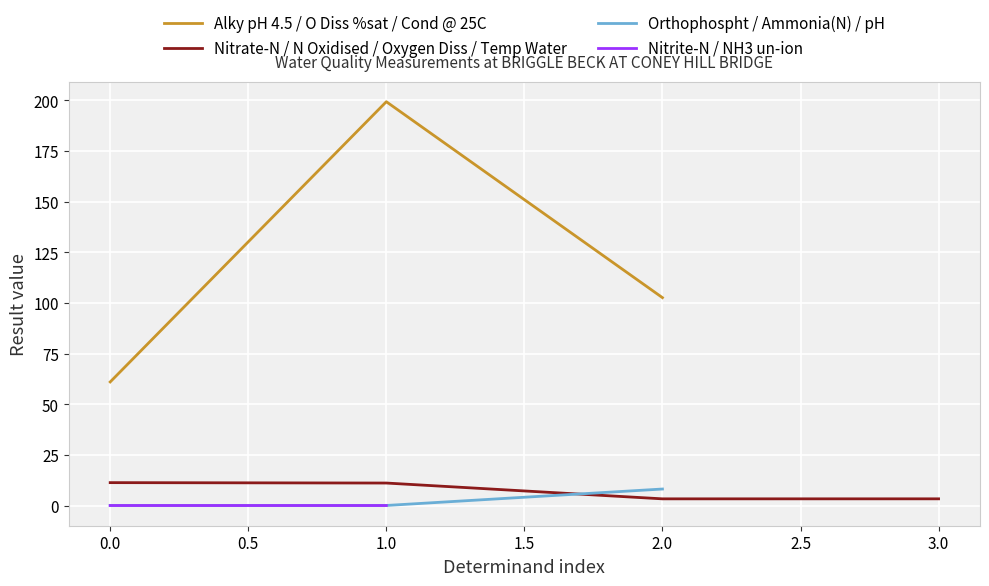

What is the minimum value for Alky pH 4.5 / O Diss %sat / Cond @ 25C?

61.0